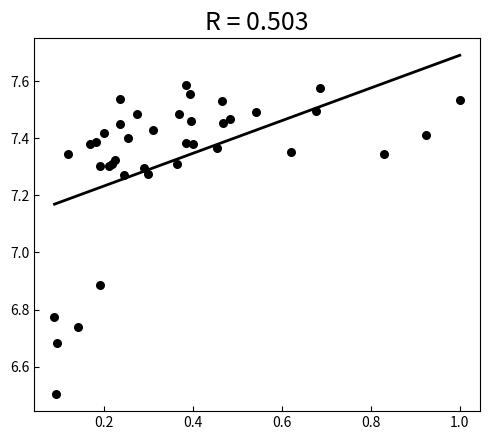

What Y value in the scatter plot is closest to 7?

6.9